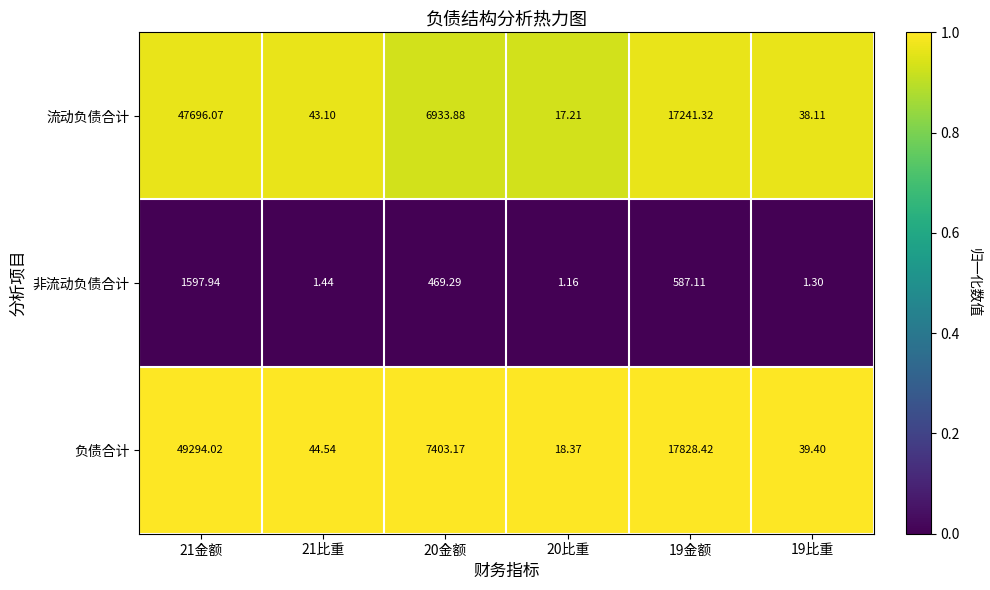

Rank the series by their maximum value, from highest to lowest.

负债合计, 流动负债合计, 非流动负债合计